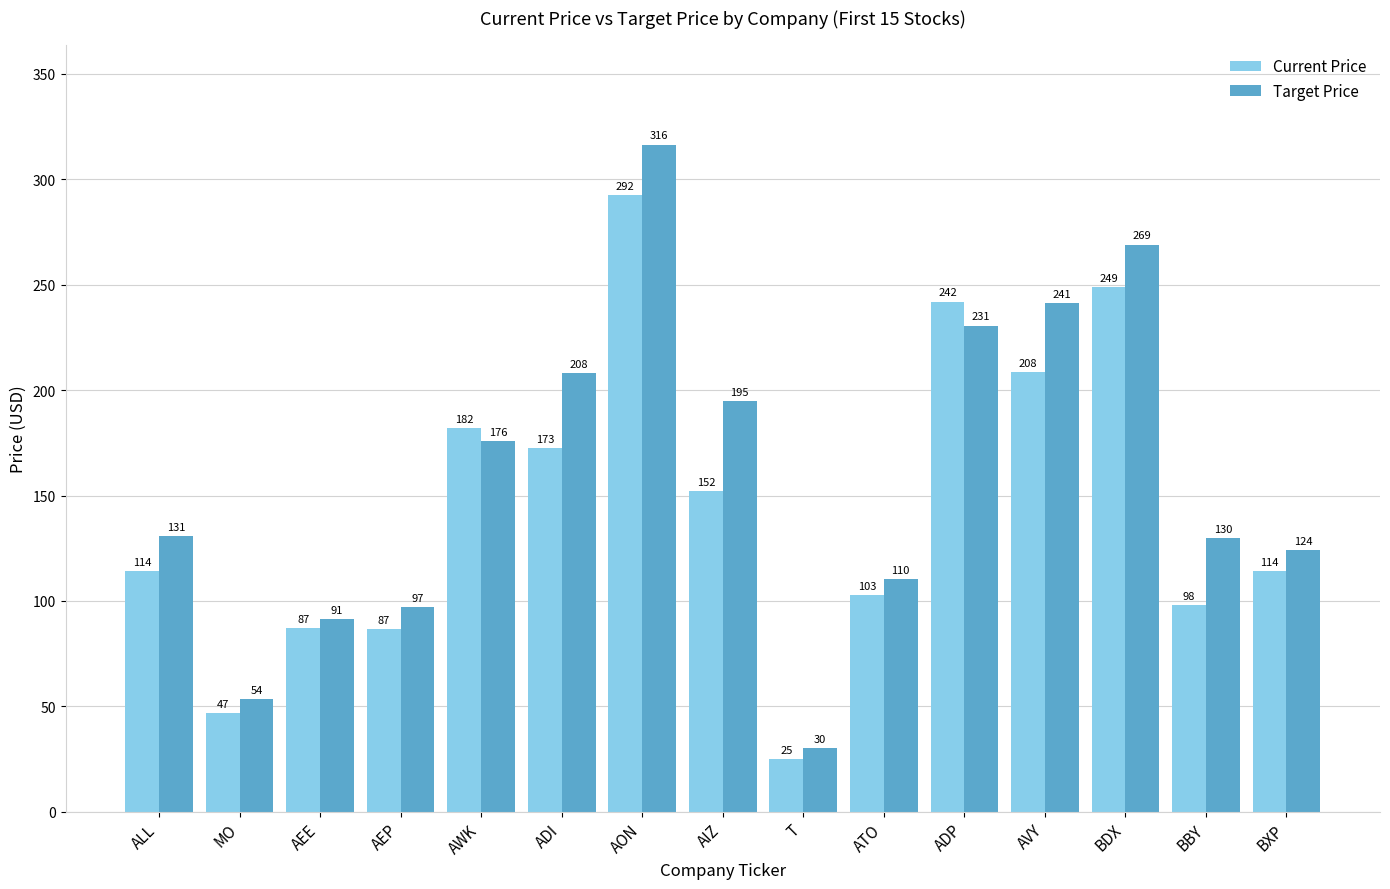

At AIZ, list the series in order from largest to smallest.

Target Price, Current Price